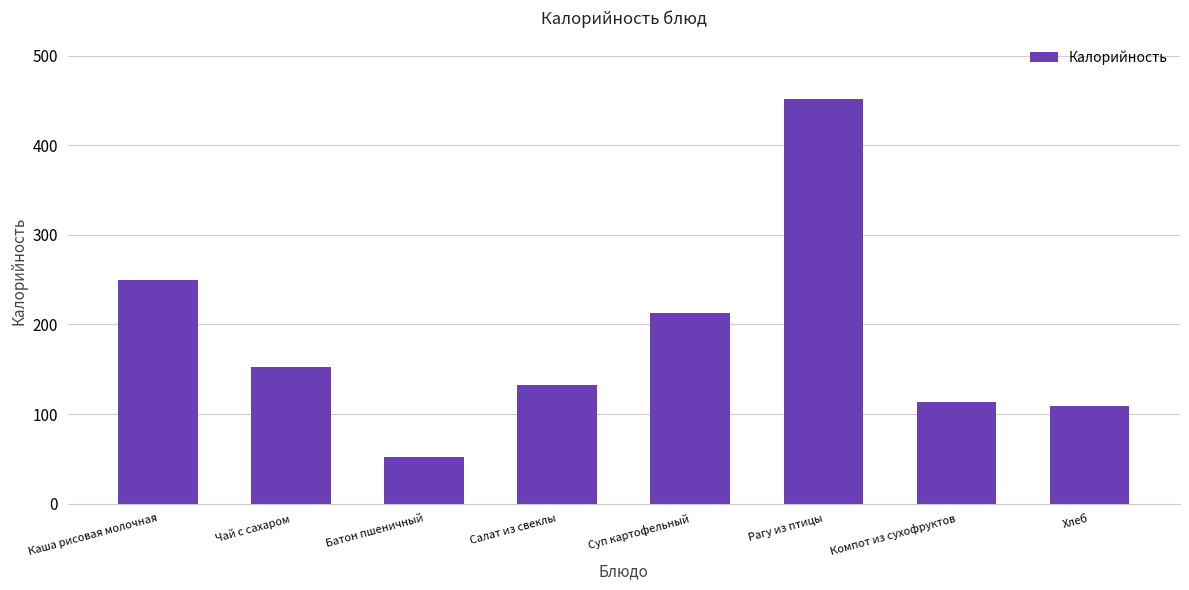

Reading left to right, list all the values displayed in this chart.

Каша рисовая молочная=250	Чай с сахаром=152	Батон пшеничный=52	Салат из свеклы=132	Суп картофельный=213	Рагу из птицы=452	Компот из сухофруктов=113	Хлеб=109